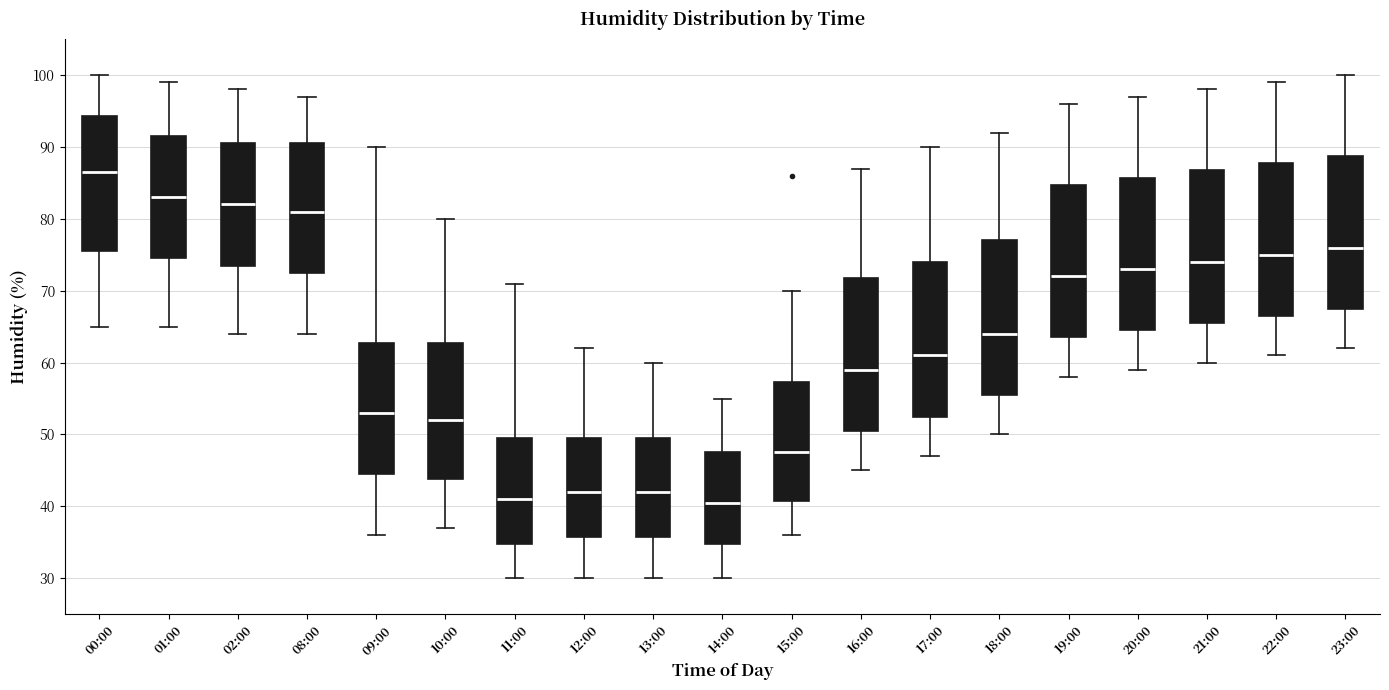

Reading left to right, read every box against the y-axis: the position of its median line, the range the box covers, and the ends of its whiskers. The values are not printed on the chart, so give them approximately, as read against the axis.

00:00: median 87, box 76 to 94, whiskers 65 to 100
01:00: median 83, box 75 to 92, whiskers 65 to 99
02:00: median 82, box 74 to 91, whiskers 64 to 98
08:00: median 81, box 73 to 91, whiskers 64 to 97
09:00: median 53, box 45 to 63, whiskers 36 to 90
10:00: median 52, box 44 to 63, whiskers 37 to 80
11:00: median 41, box 35 to 50, whiskers 30 to 71
12:00: median 42, box 36 to 50, whiskers 30 to 62
13:00: median 42, box 36 to 50, whiskers 30 to 60
14:00: median 41, box 35 to 48, whiskers 30 to 55
15:00: median 48, box 41 to 57, whiskers 36 to 70
16:00: median 59, box 51 to 72, whiskers 45 to 87
17:00: median 61, box 53 to 74, whiskers 47 to 90
18:00: median 64, box 56 to 77, whiskers 50 to 92
19:00: median 72, box 64 to 85, whiskers 58 to 96
20:00: median 73, box 65 to 86, whiskers 59 to 97
21:00: median 74, box 66 to 87, whiskers 60 to 98
22:00: median 75, box 67 to 88, whiskers 61 to 99
23:00: median 76, box 68 to 89, whiskers 62 to 100